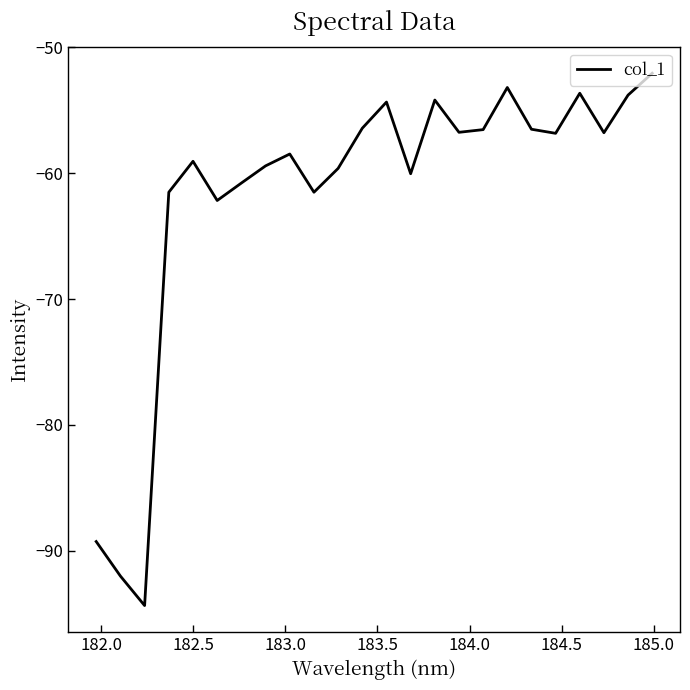

What is the maximum value shown in the chart?

-52.1